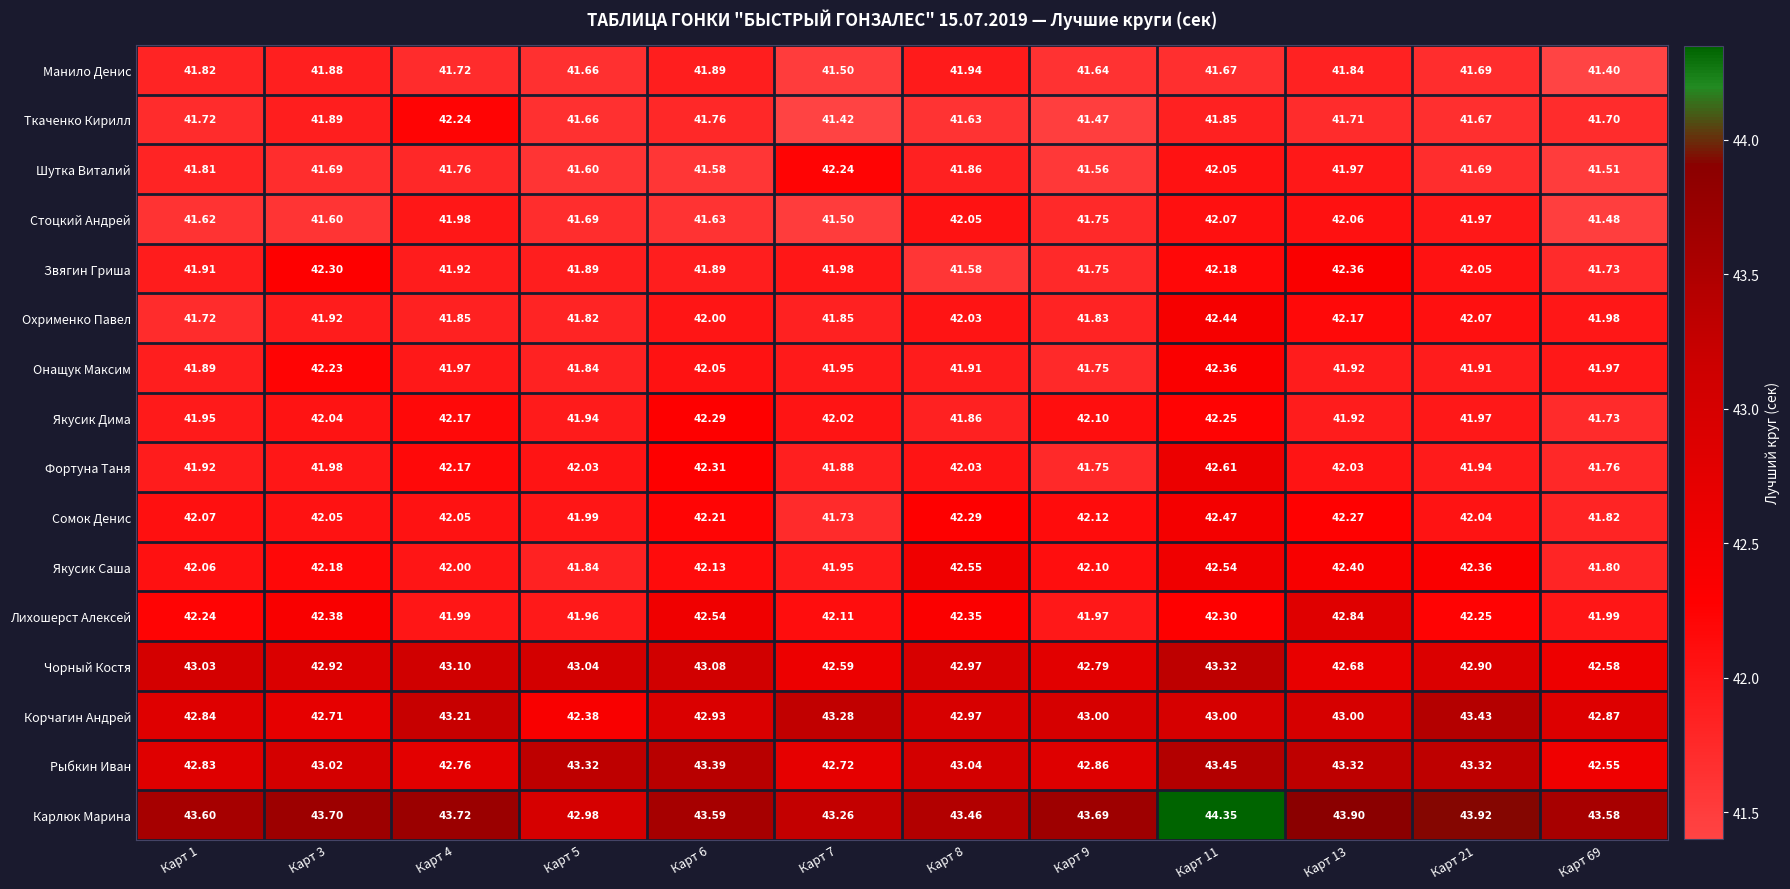

At Карт 3, list the series in order from smallest to largest.

Стоцкий Андрей, Шутка Виталий, Манило Денис, Ткаченко Кирилл, Охрименко Павел, Фортуна Таня, Якусик Дима, Сомок Денис, Якусик Саша, Онащук Максим, Звягин Гриша, Лихошерст Алексей, Корчагин Андрей, Чорный Костя, Рыбкин Иван, Карлюк Марина